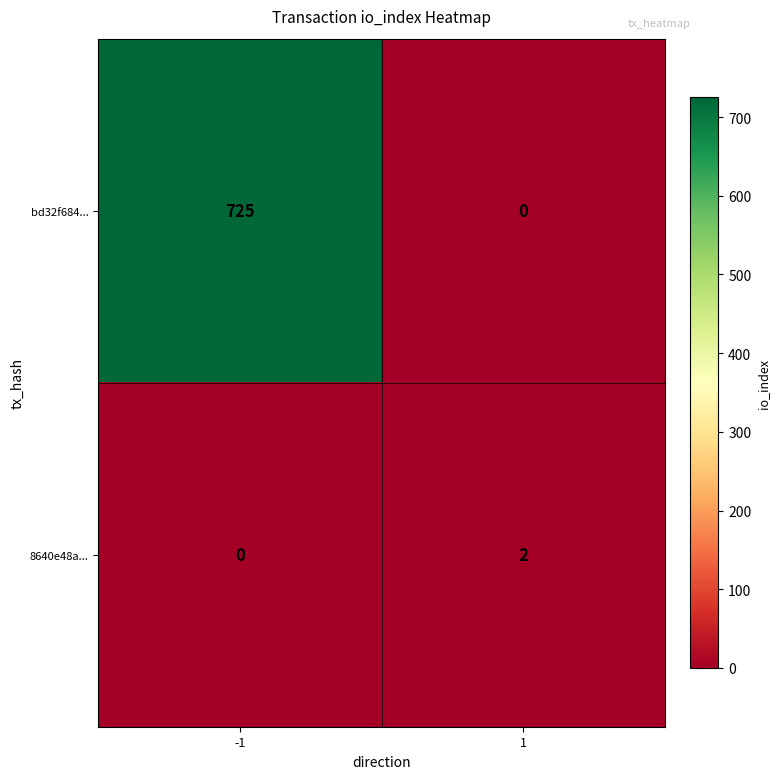

What is the sum of all bd32f684... values?

725